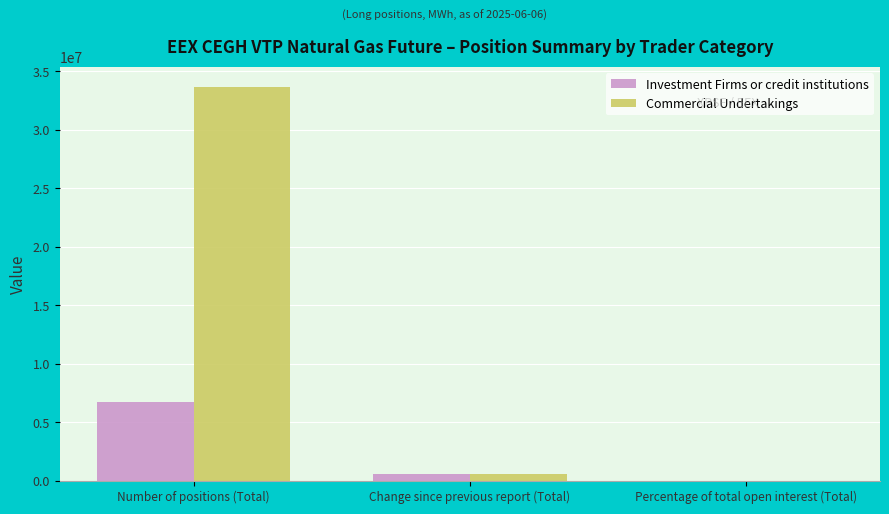

Is it true that Investment Firms or credit institutions equals 6761892.0 at Number of positions (Total)?

True